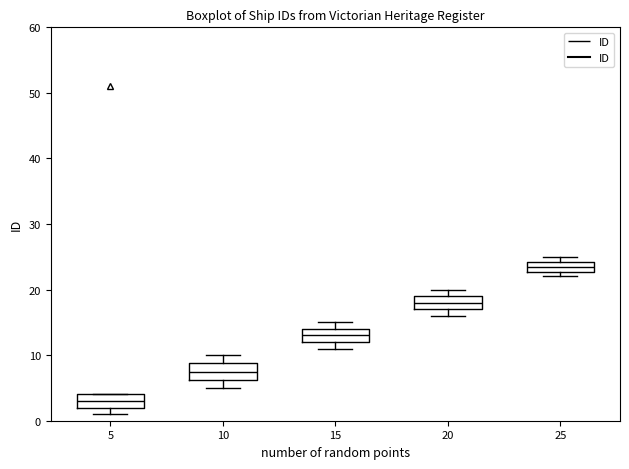

Reading left to right, transcribe this box plot: for each box, give where its median line is, the range the box spans, and where its two whiskers end, as read against the y-axis. The values are not printed on the chart, so give them approximately, as read against the axis.

5: median 3, box 2 to 4, whiskers 1 to 4
10: median 8, box 6 to 9, whiskers 5 to 10
15: median 13, box 12 to 14, whiskers 11 to 15
20: median 18, box 17 to 19, whiskers 16 to 20
25: median 24 (inside the box), box 23 to 24, whiskers 22 to 25